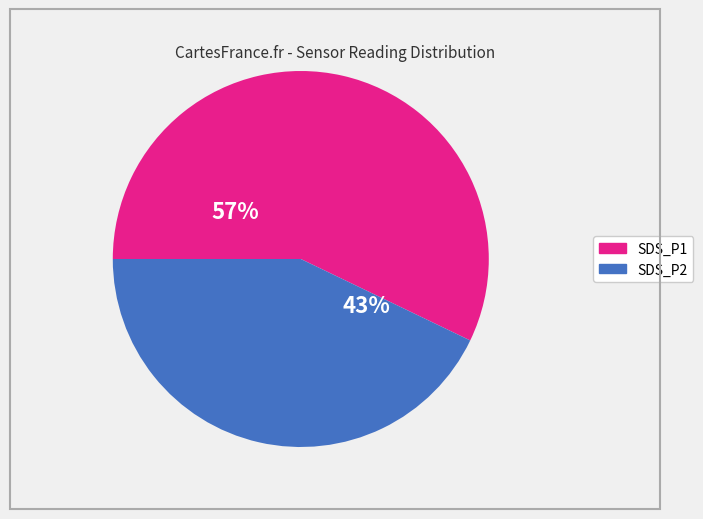

Do SDS_P2 and SDS_P1 together represent more than half of the pie?

Yes